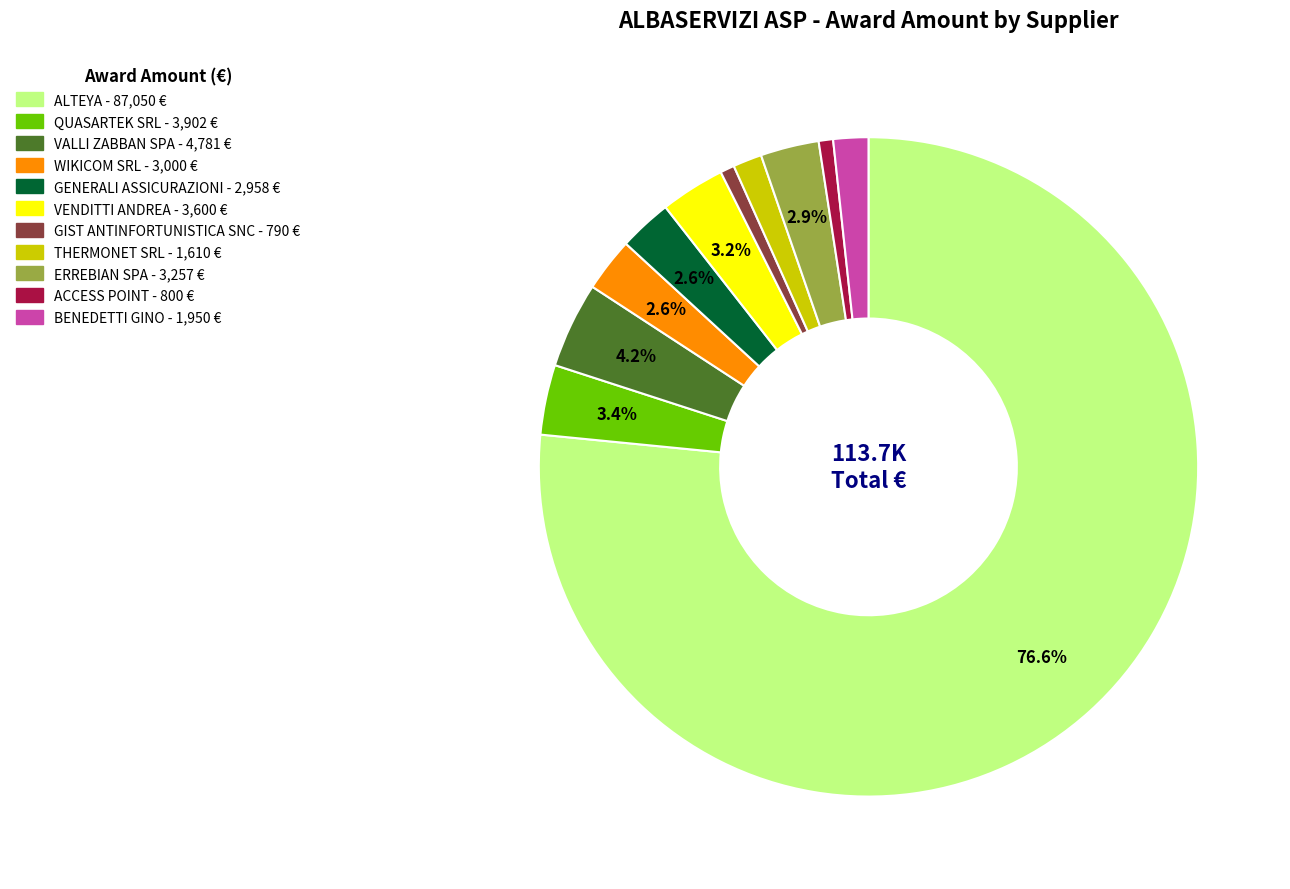

Approximately how many times larger is the value at ERREBIAN SPA compared to GENERALI ASSICURAZIONI?

1.1